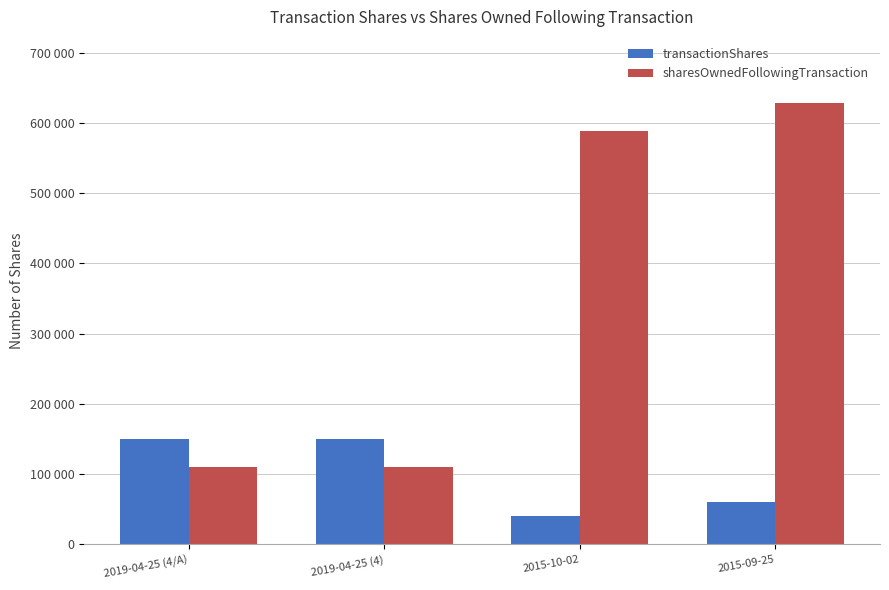

What is the label of the 3rd bar from the left?

2015-10-02